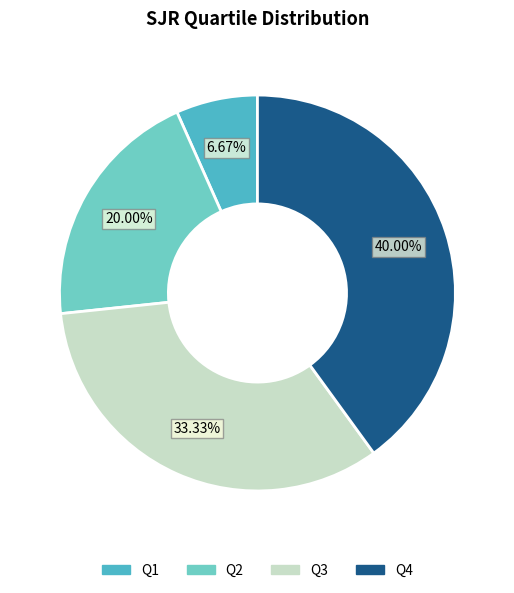

Does any single category account for the majority?

No